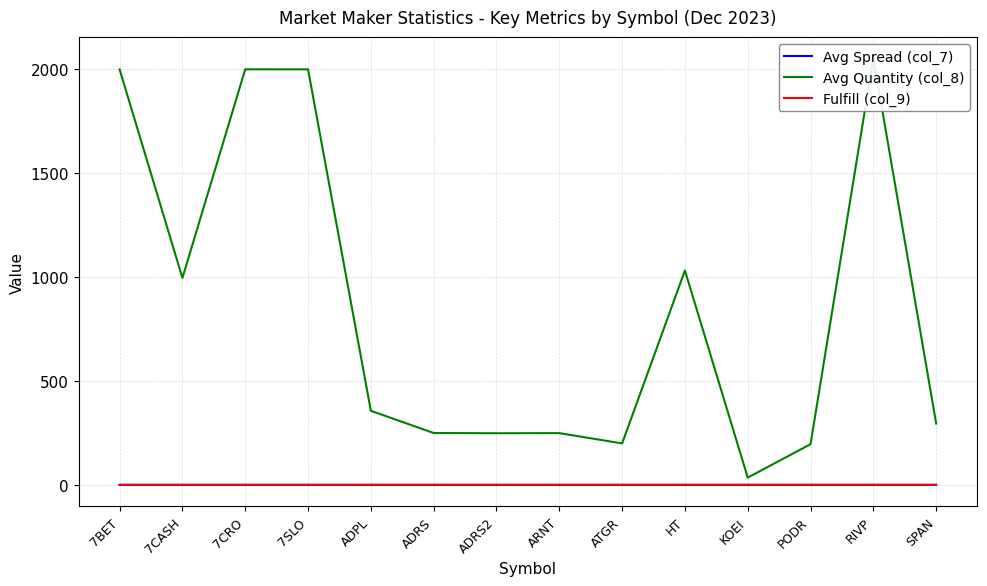

Count the number of categories in the chart.

14